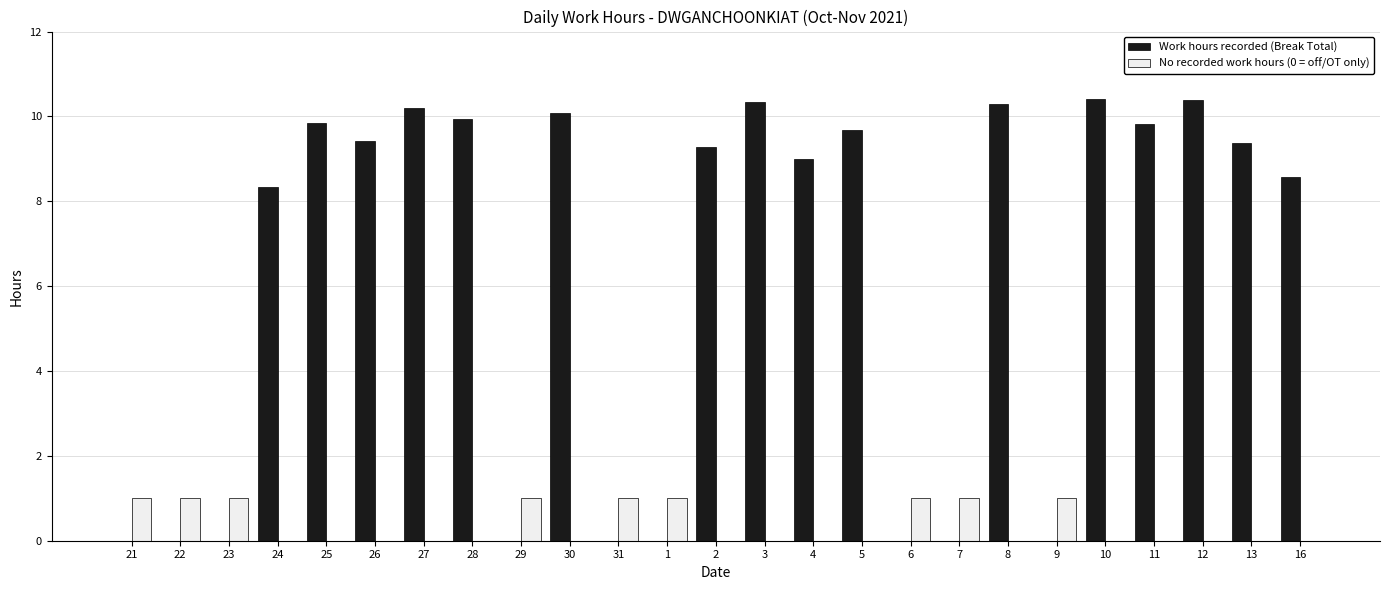

The No recorded work hours (0 = off/OT only) series shows 0.0 at 30. True or false?

True